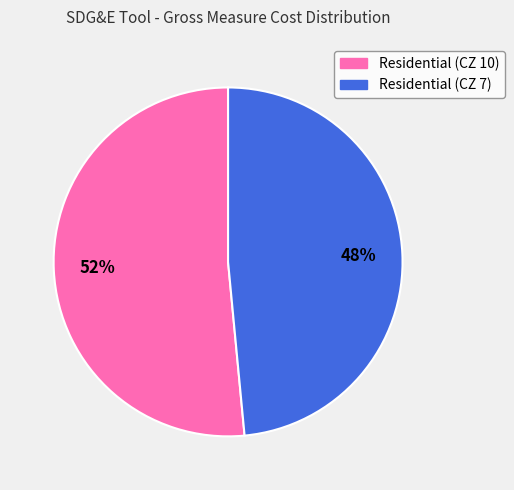

To the nearest percent, what is the combined percentage of Residential (CZ 7) and Residential (CZ 10)?

100%